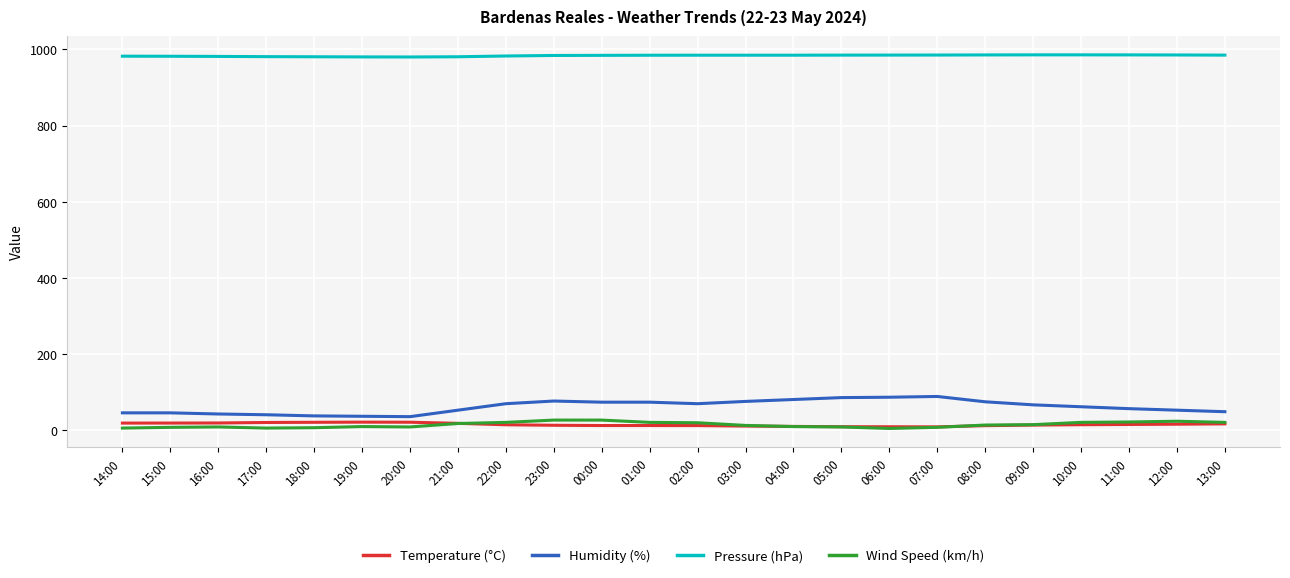

What is the approximate value of Temperature (°C) at 06:00?

9.5